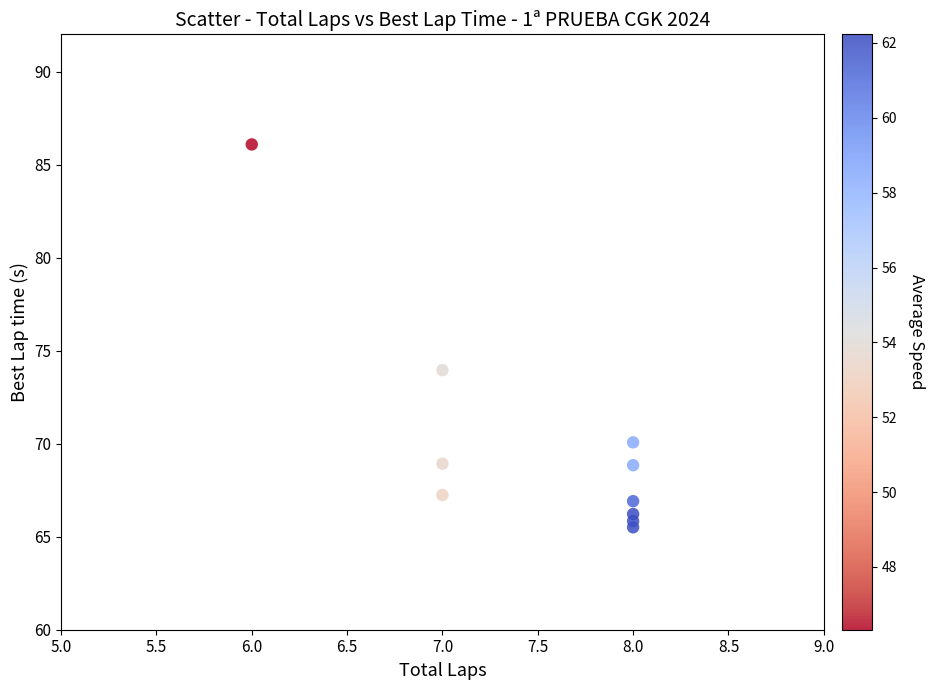

What is the average Y value?

70.0